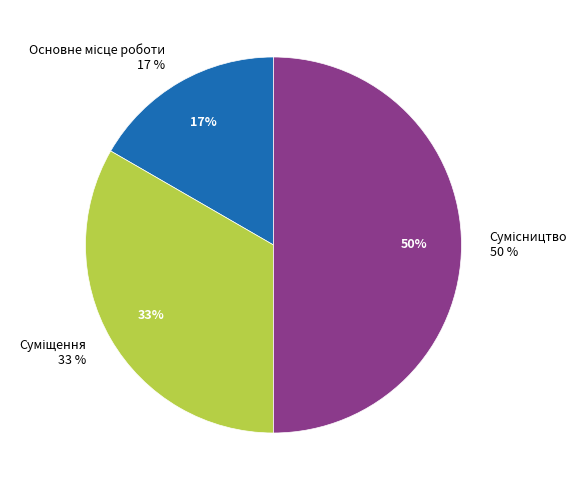

Does Основне місце роботи account for over 50% of the chart?

No